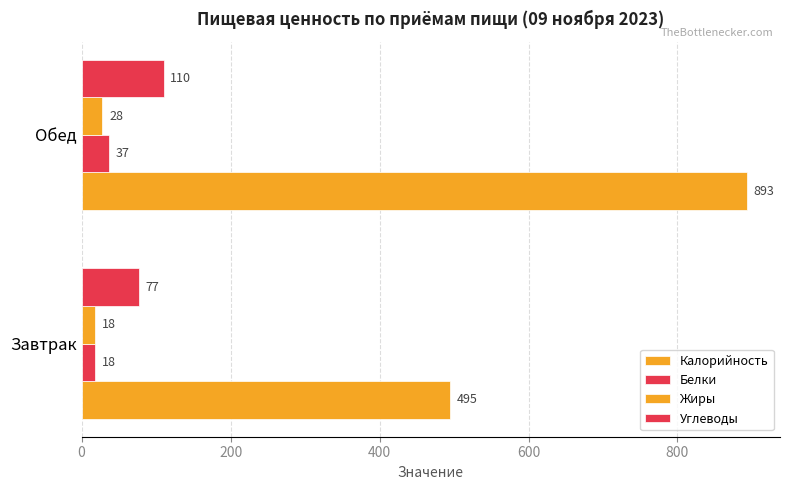

List the series in order of their peak value, lowest first.

Жиры, Белки, Углеводы, Калорийность